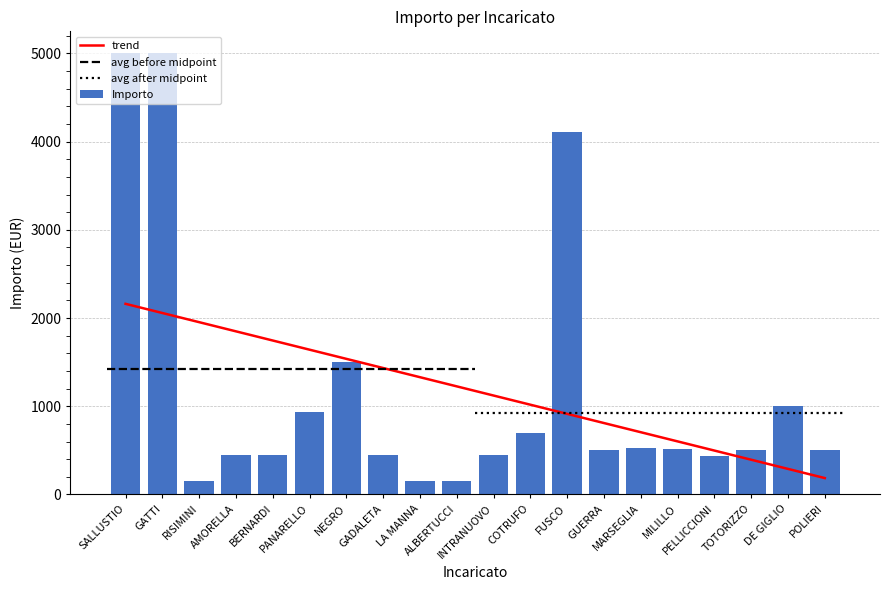

Reading left to right, what are all the values shown in this chart?

5000.0	5000.0	150.0	450.0	450.0	940.0	1500.0	450.0	150.0	150.0	450.0	700.0	4113.9	500.0	525.0	513.9	431.2	500.0	1000.0	500.0